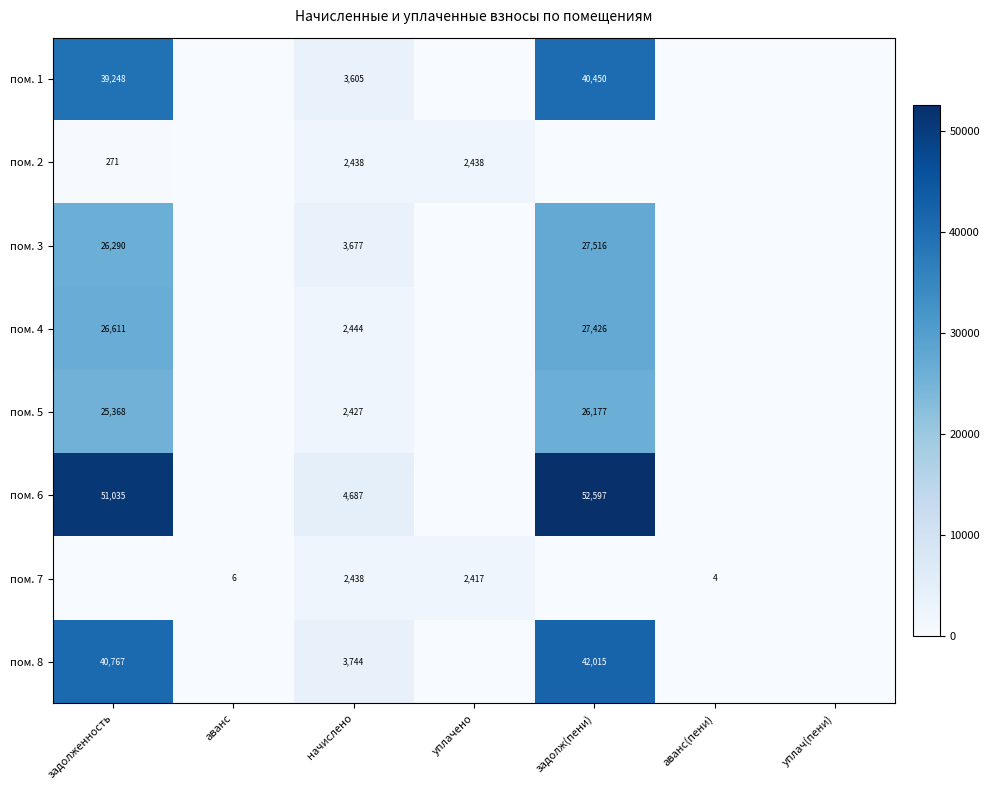

Is it true that пом. 3 equals 27516 at задолж(пени)?

True